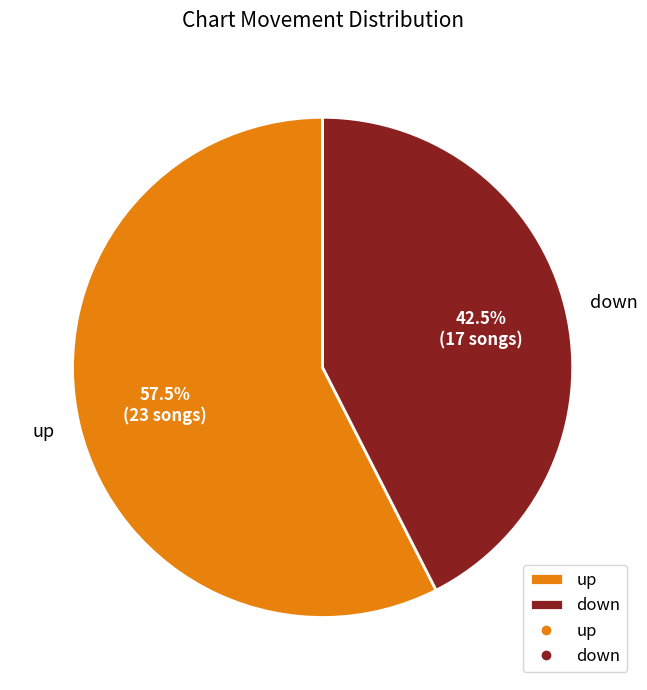

How many segments does this pie chart have?

2